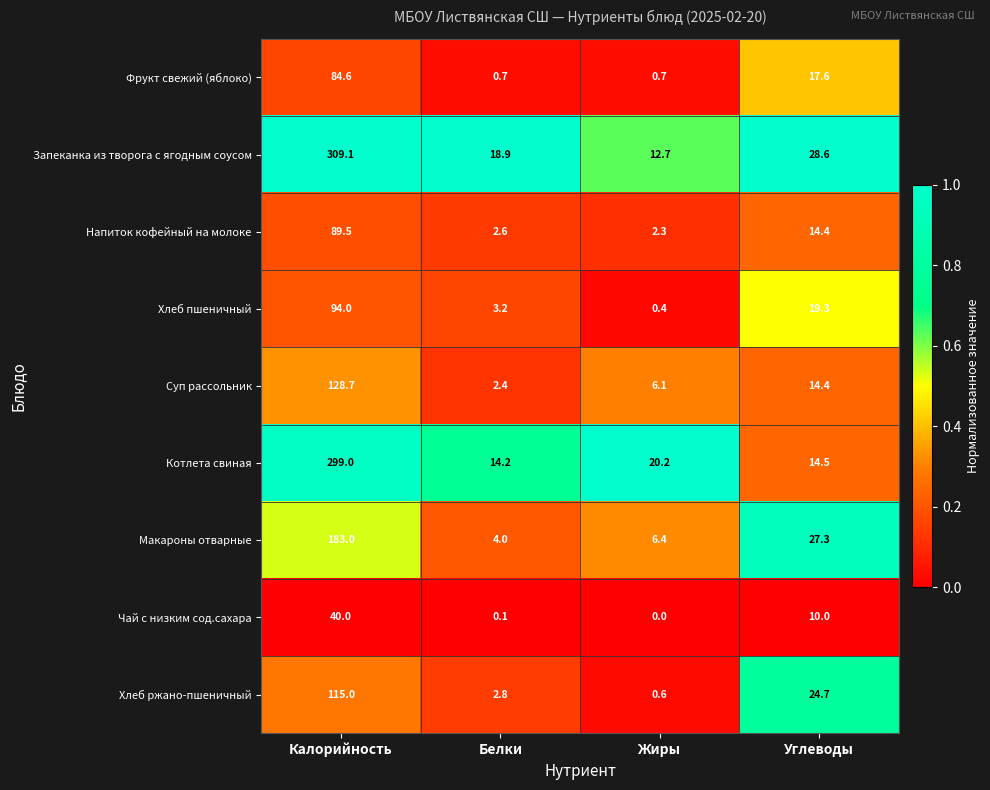

How many distinct data groups are displayed?

9